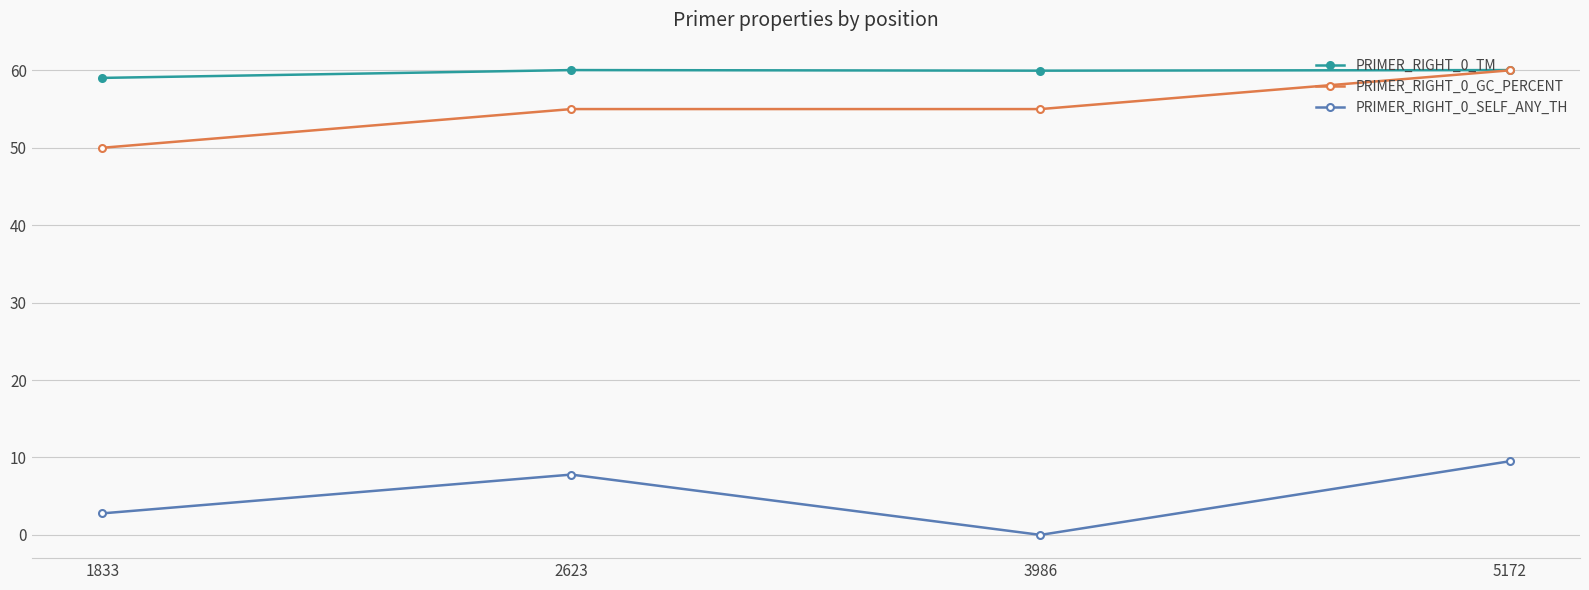

What is the difference between the maximum and second lowest values in the PRIMER_RIGHT_0_SELF_ANY_TH series?

6.7